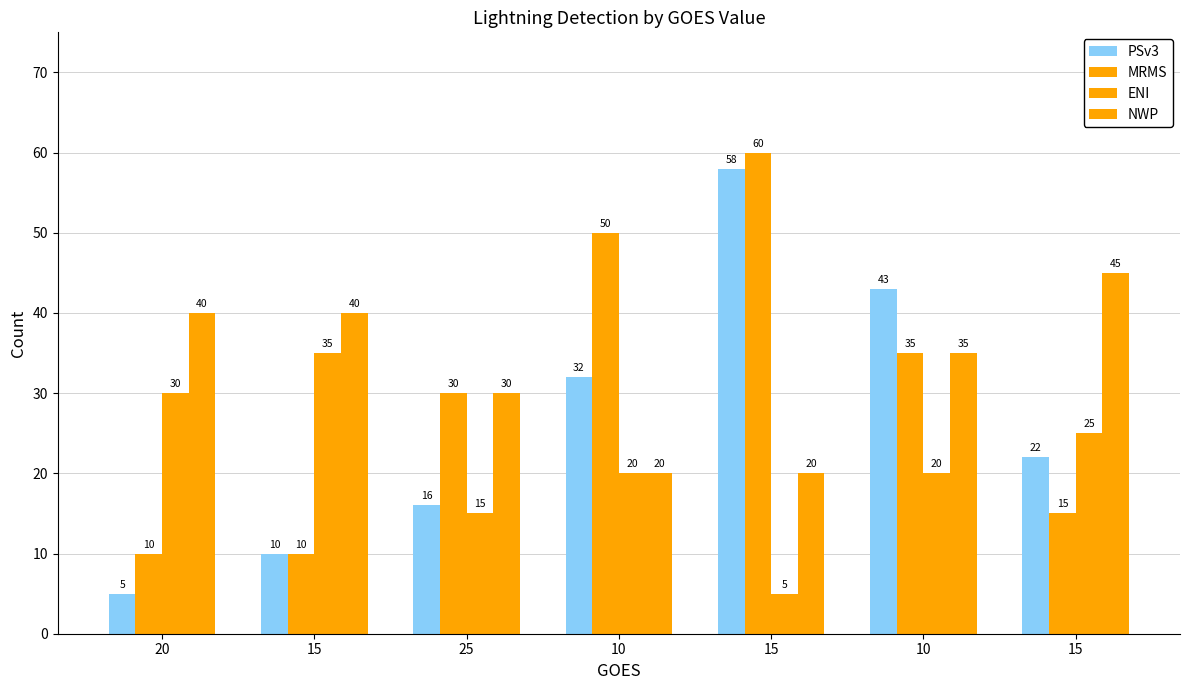

At 15, list the series in order from smallest to largest.

PSv3, MRMS, ENI, NWP